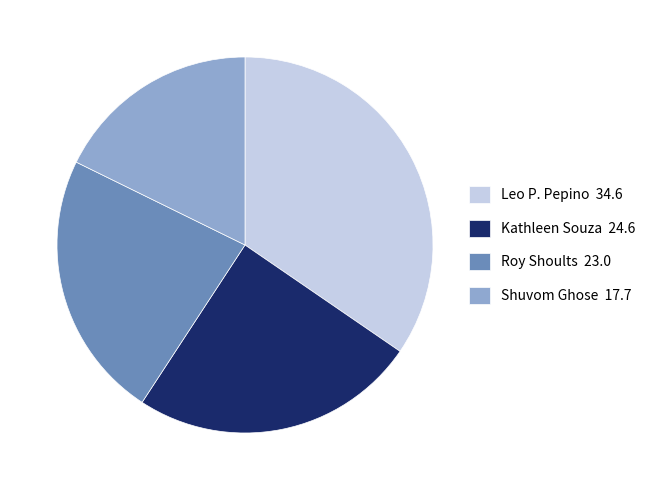

What is the smallest slice in the pie chart?

Shuvom Ghose